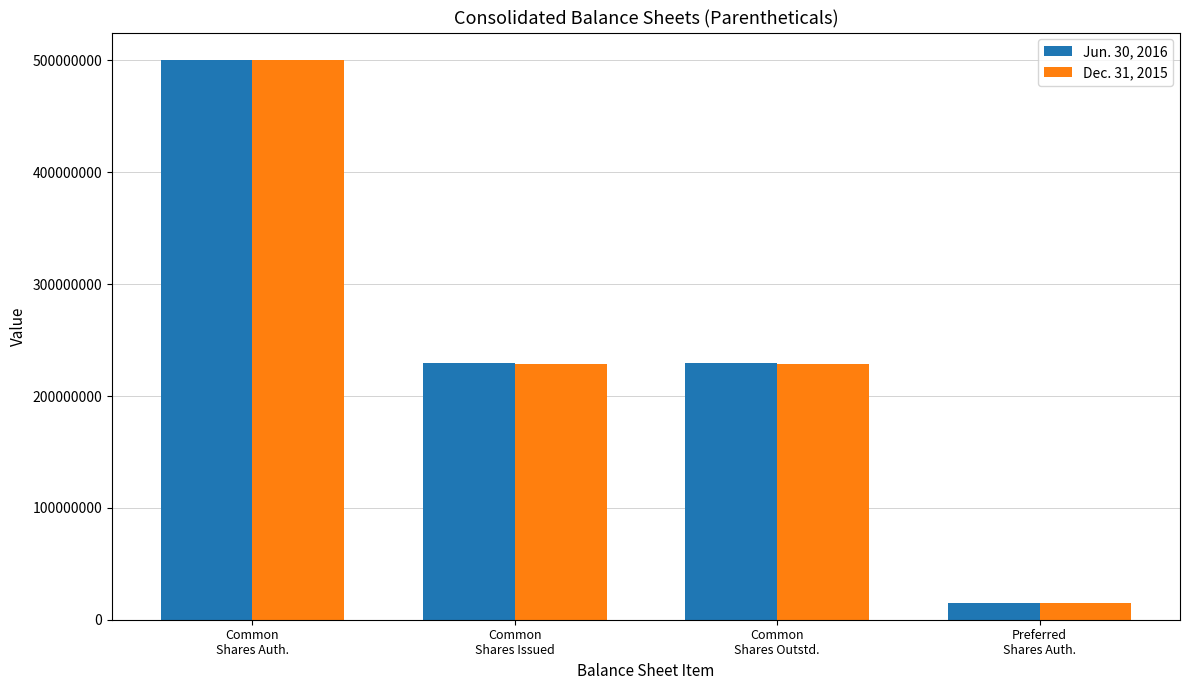

At which label does Dec. 31, 2015 reach its peak?

Common
Shares Auth.